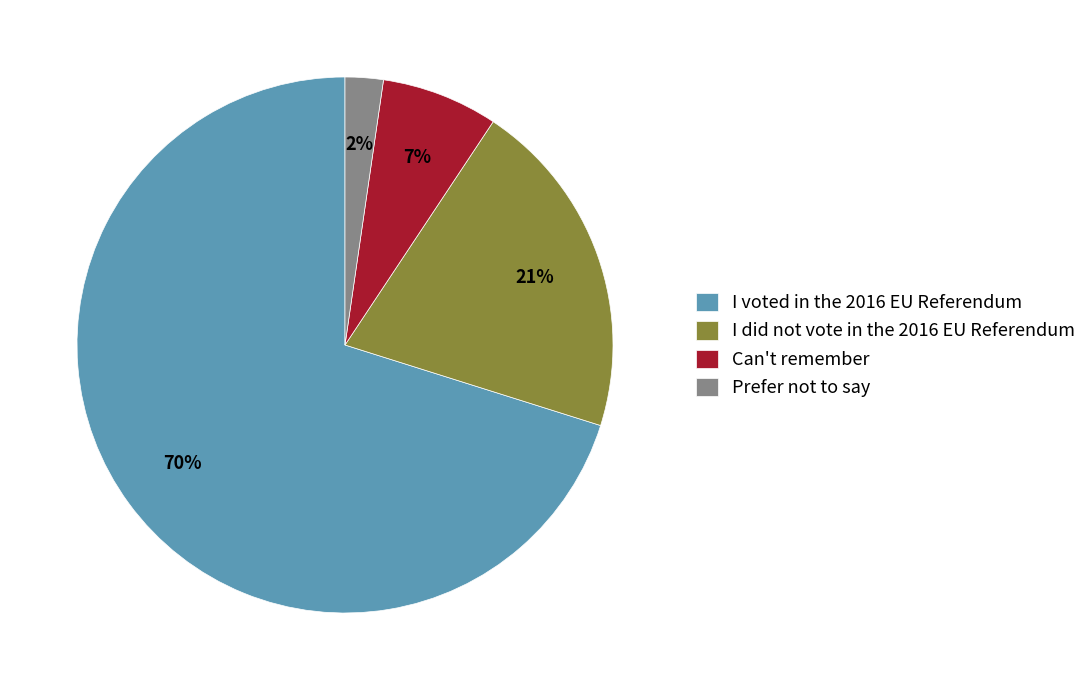

Is the sum of I did not vote in the 2016 EU Referendum and Prefer not to say greater than half?

No